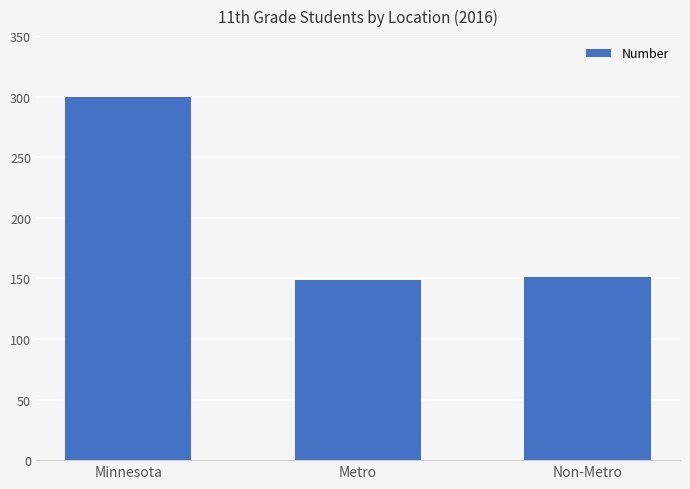

What is the minimum value shown in the chart?

149